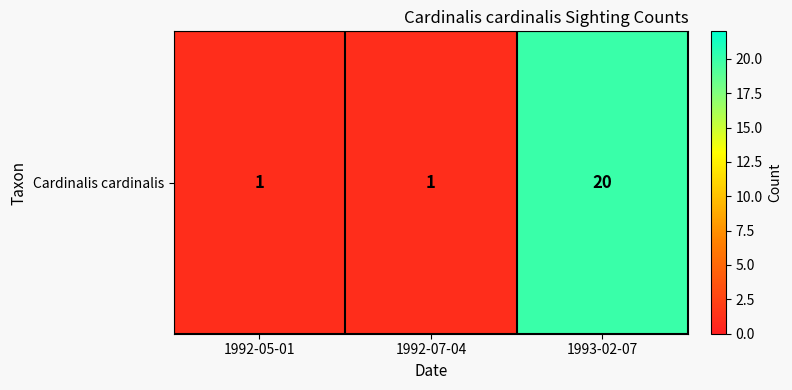

Which category has the lowest value across all series?

1992-05-01